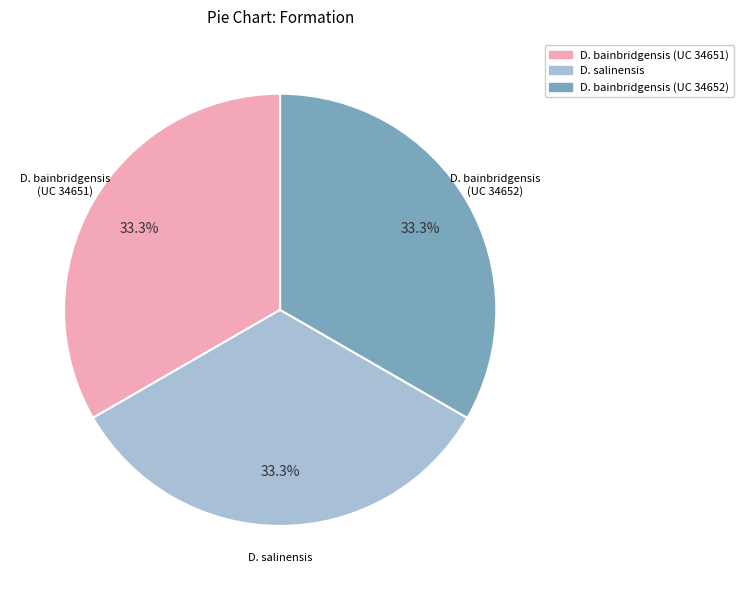

Is there a majority slice in this chart?

No